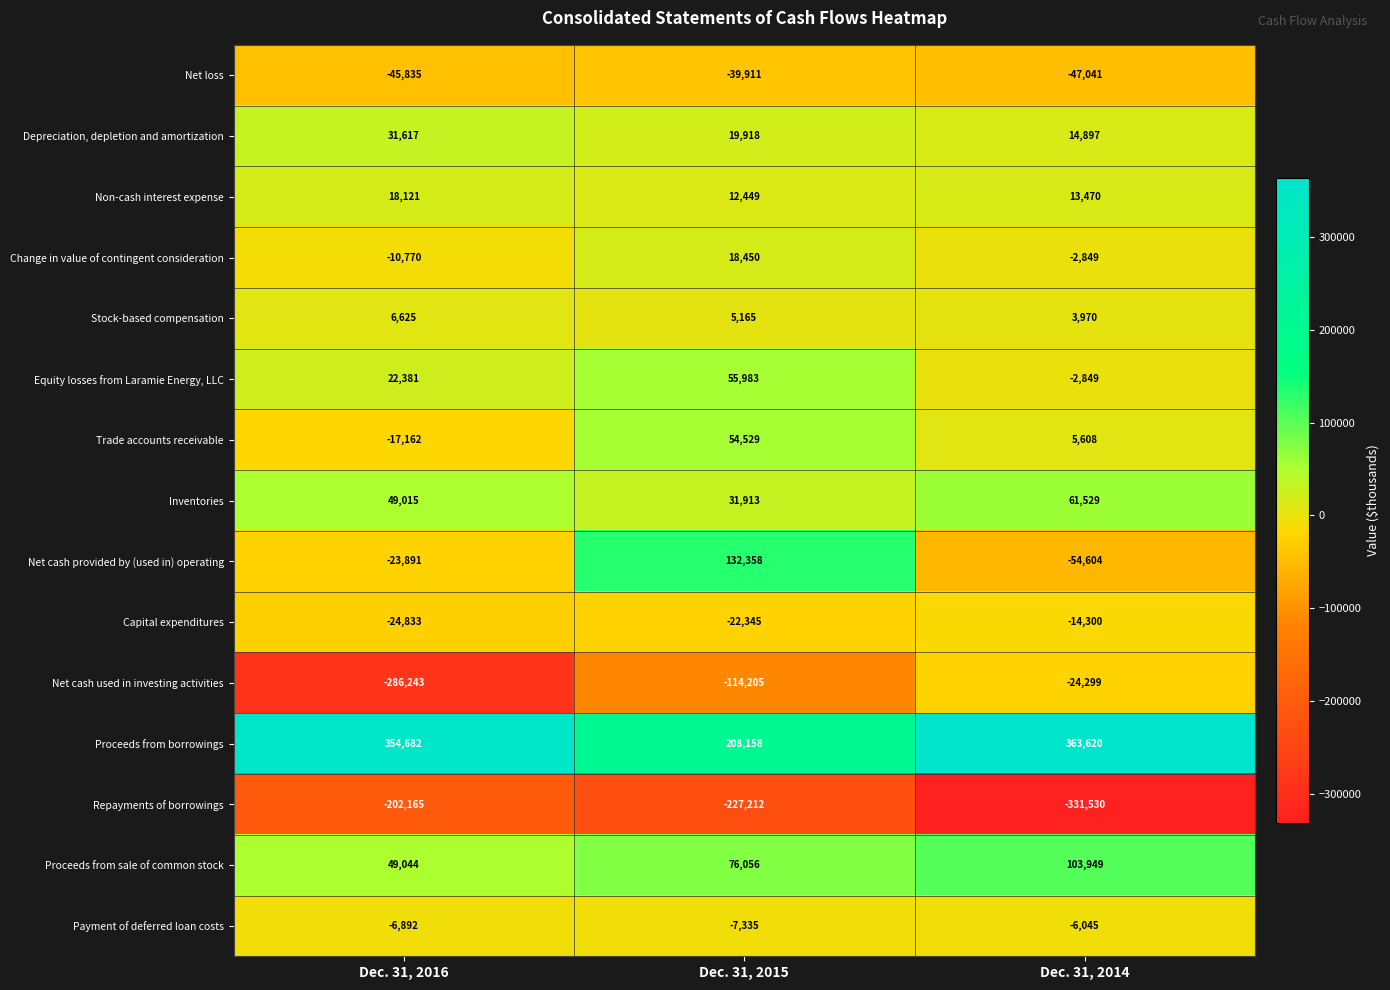

Where is Payment of deferred loan costs nearest to the value -6690?

Dec. 31, 2016